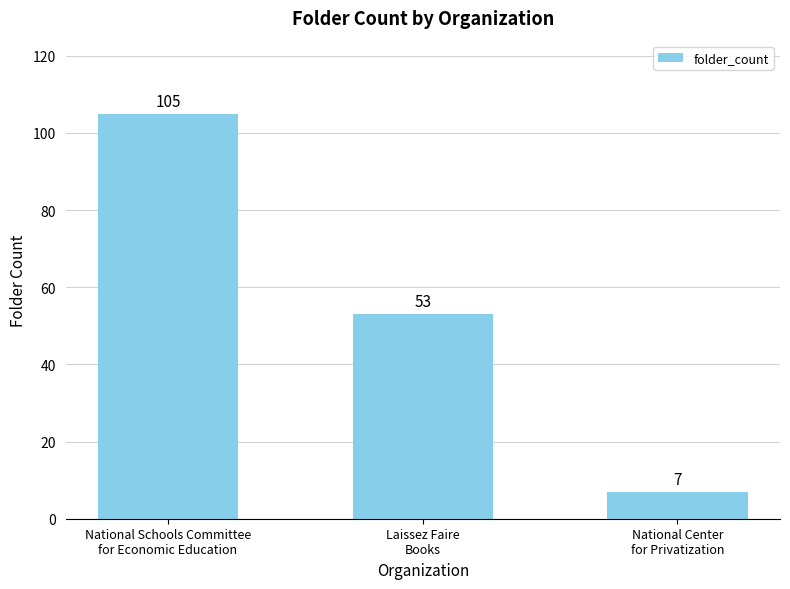

How many bars are there in total?

3